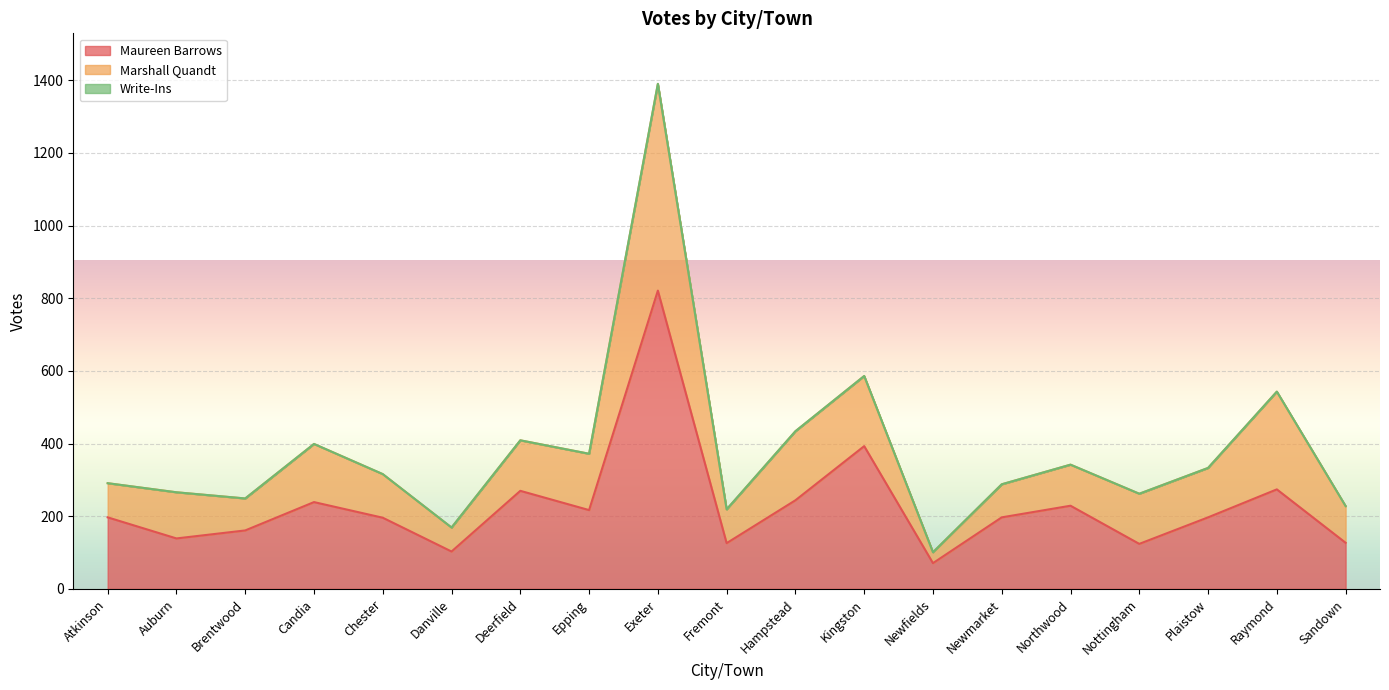

What is the maximum value shown in the chart?

1390